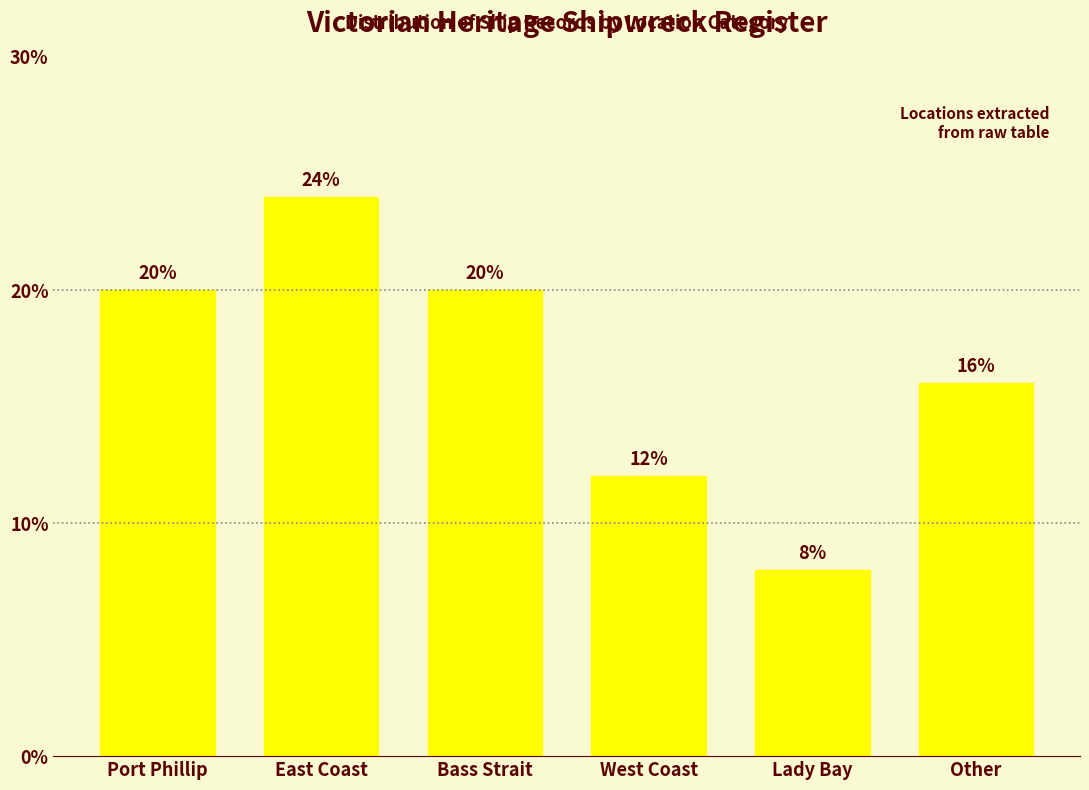

Reading left to right, list all the values displayed in this chart.

20	24	20	12	8	16